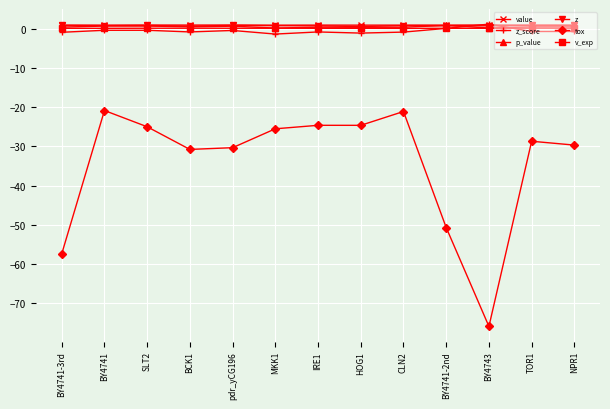

At which label does tox first exceed -28?

BY4741